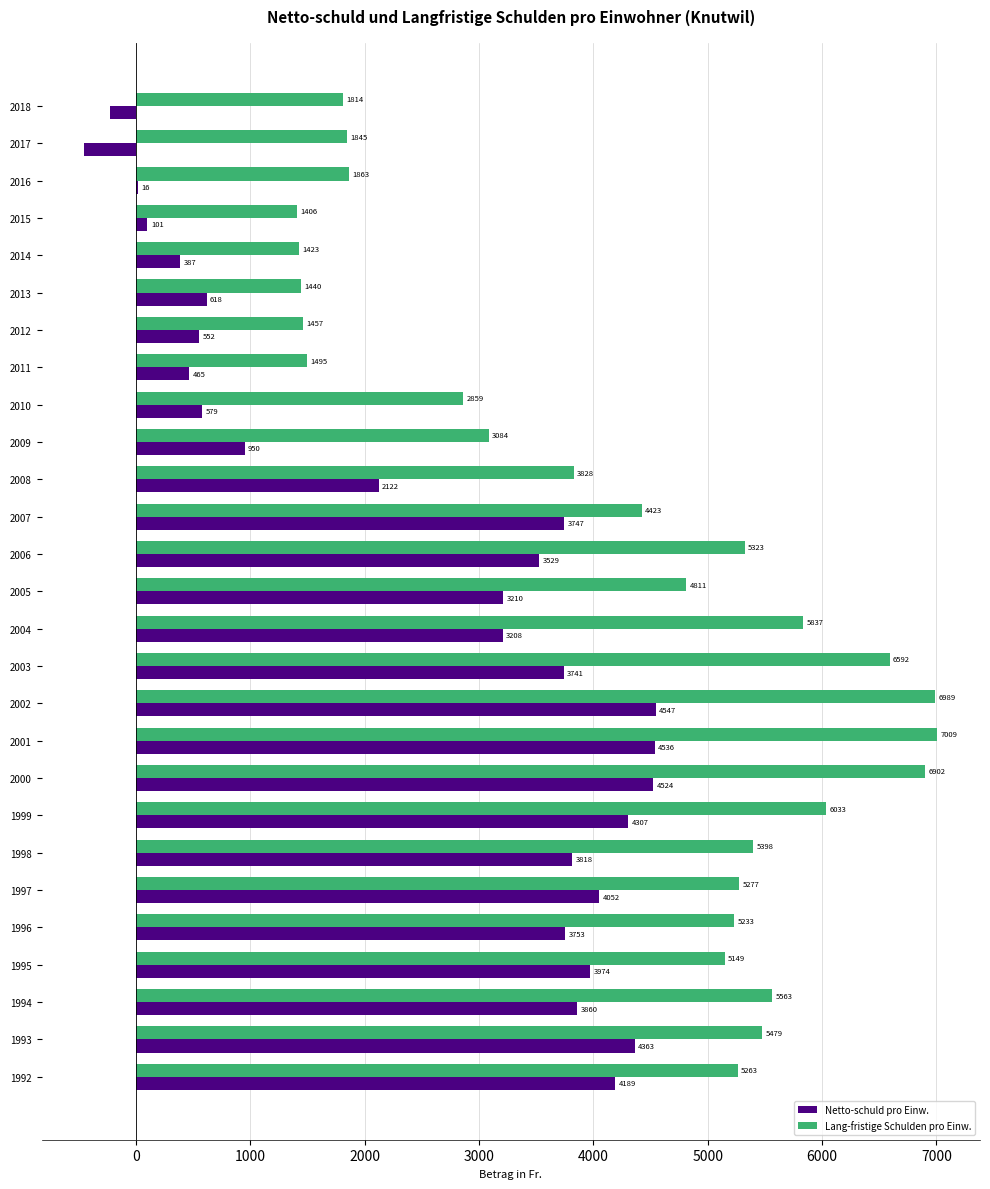

Where is Netto-schuld pro Einw. nearest to the value 2047?

2008